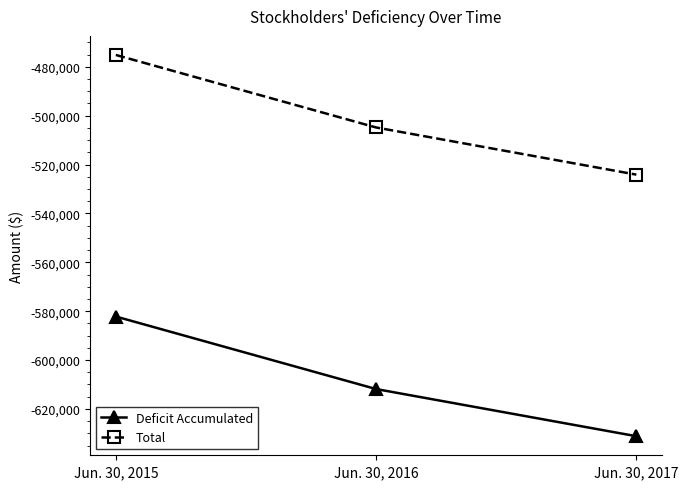

What is the difference between the highest and lowest values at Jun. 30, 2015?

107060